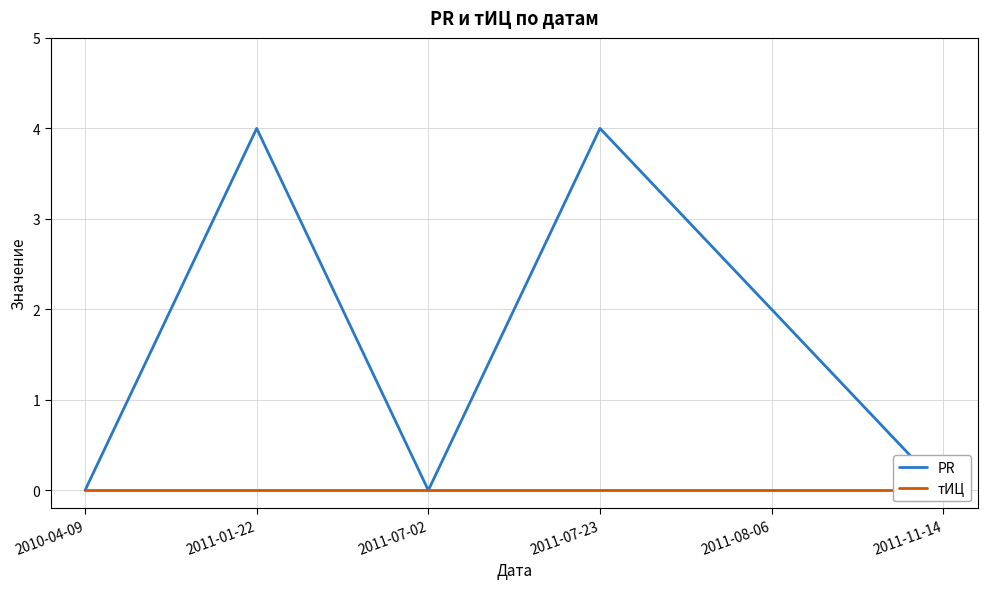

Does the chart display data point markers on the line(s)?

No